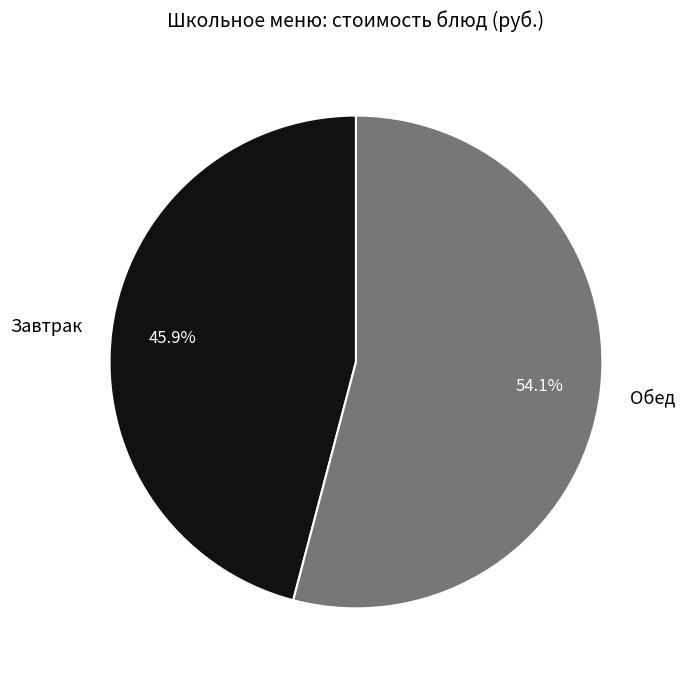

Approximately how many times larger is the value at Обед compared to Завтрак?

1.2